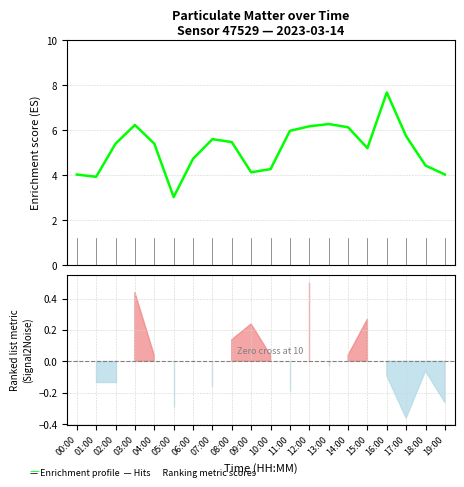

How many categories are shown in the chart?

20